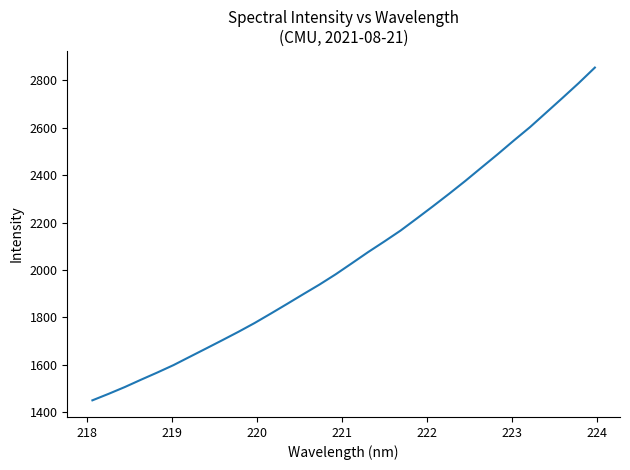

What is the smallest value displayed?

1449.7